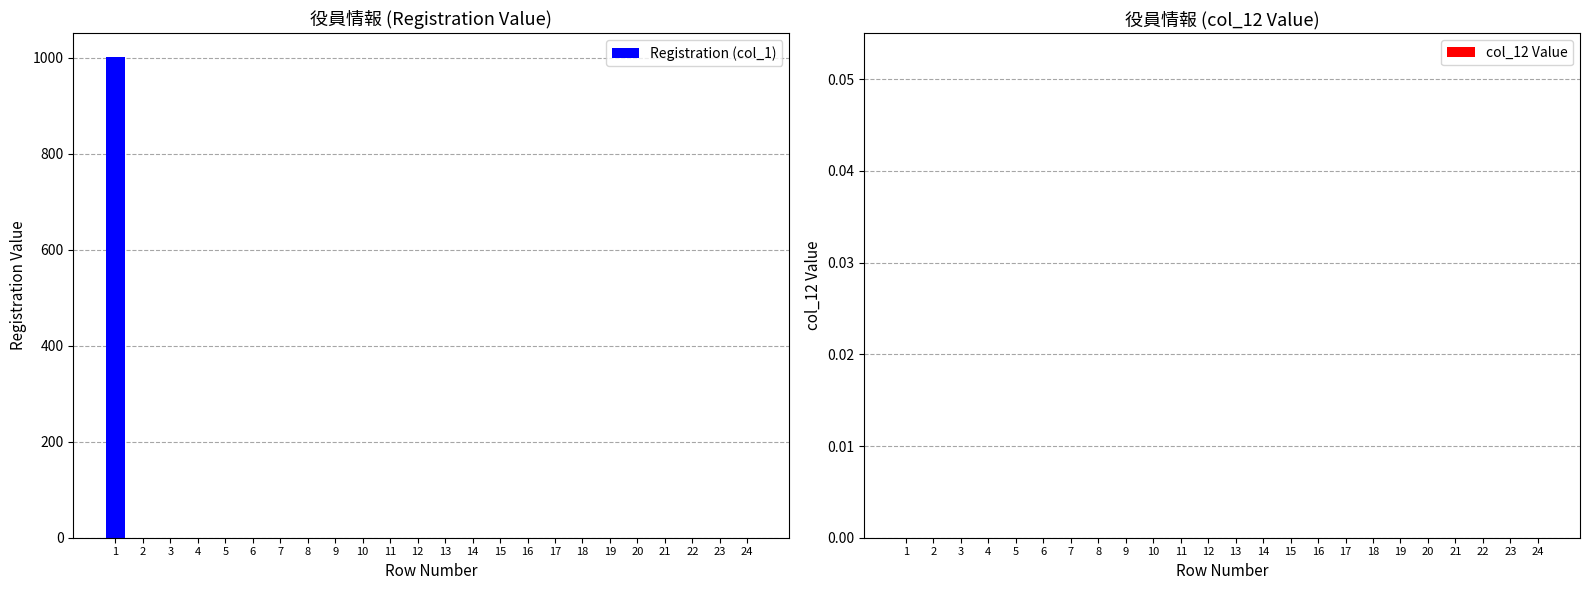

What is the sum of all values?

1001